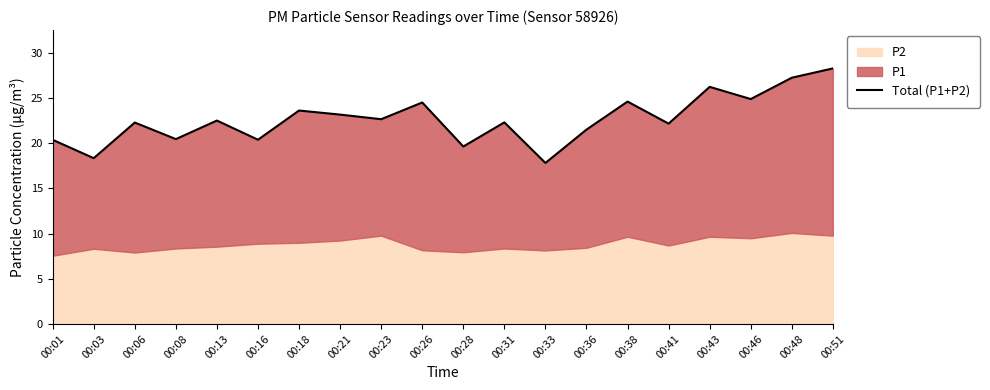

Reading left to right, extract all data points from this chart.

20.4	18.3	22.3	20.4	22.5	20.4	23.6	23.2	22.6	24.5	19.6	22.3	17.8	21.5	24.6	22.2	26.2	24.9	27.2	28.3